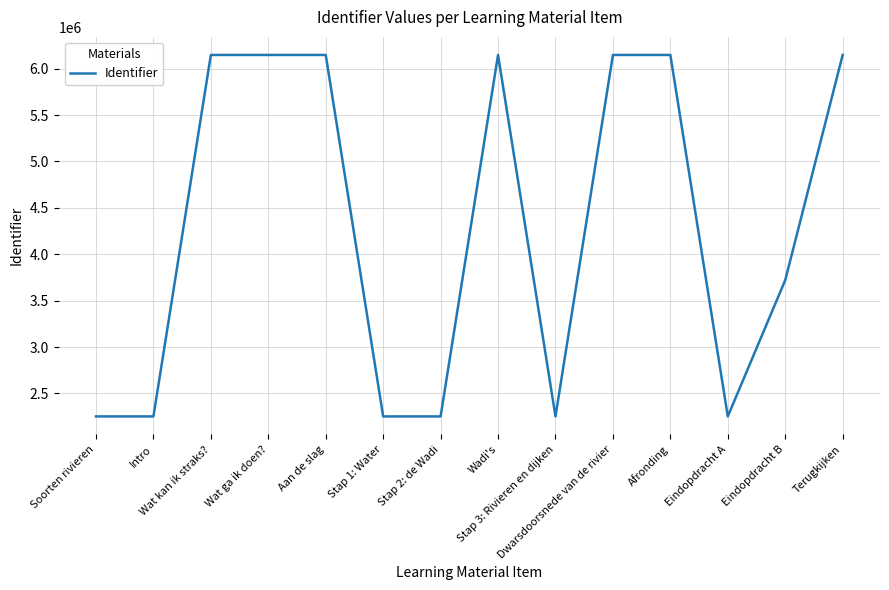

What is the minimum value shown in the chart?

2252535